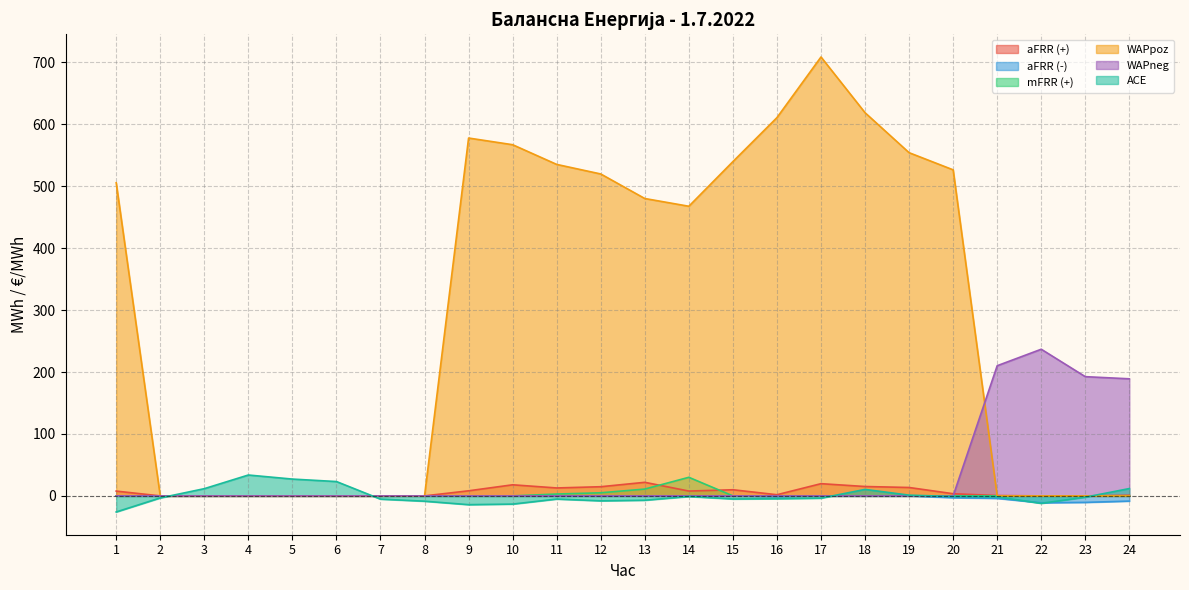

At which category does aFRR (+) reach its first local valley?

11